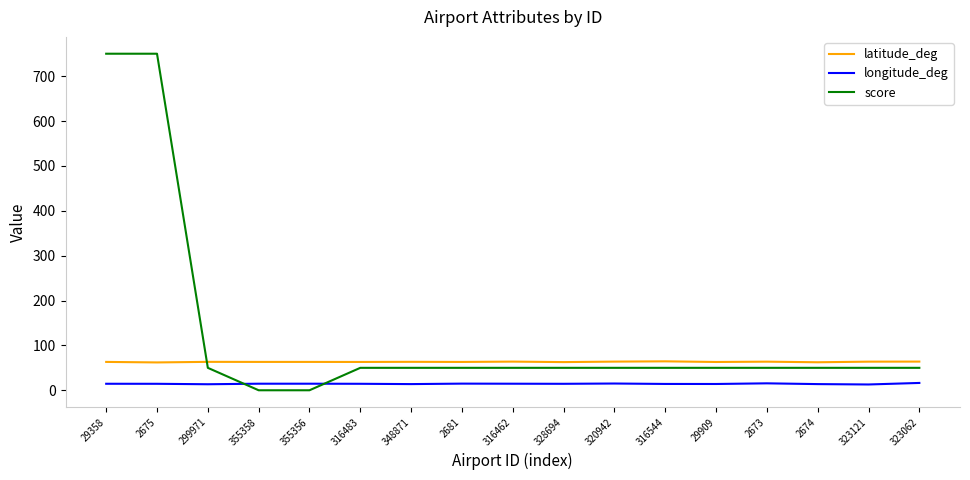

What position from the left is 29909?

13